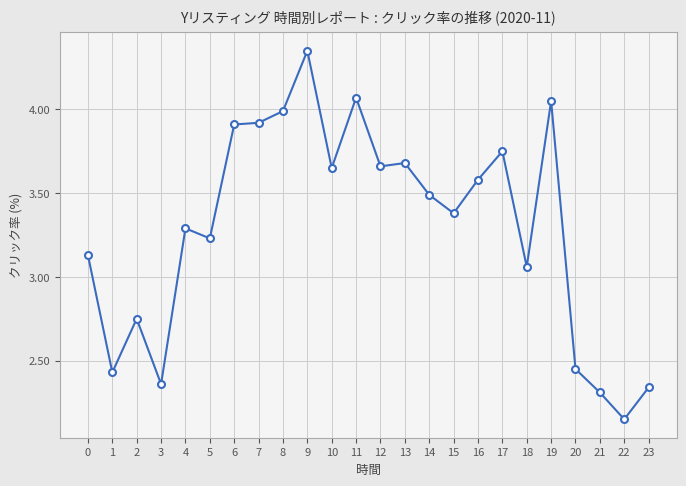

What is the difference between the values at 11 and 15?

0.7